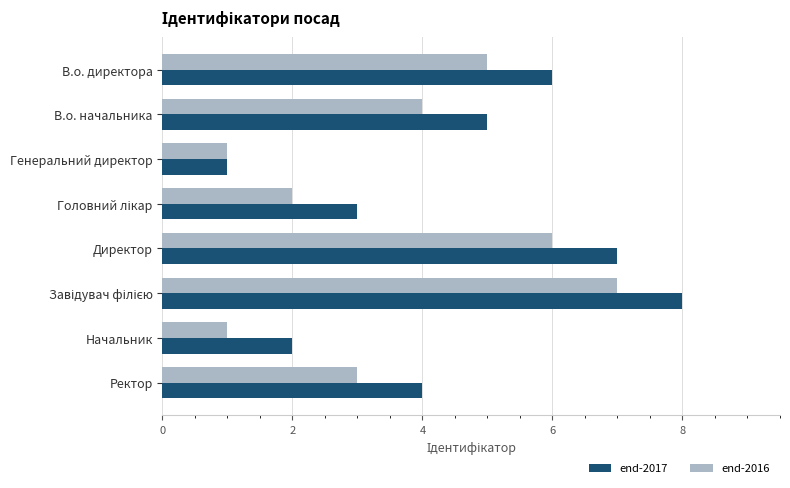

The end-2016 series shows 2 at Начальник. True or false?

False